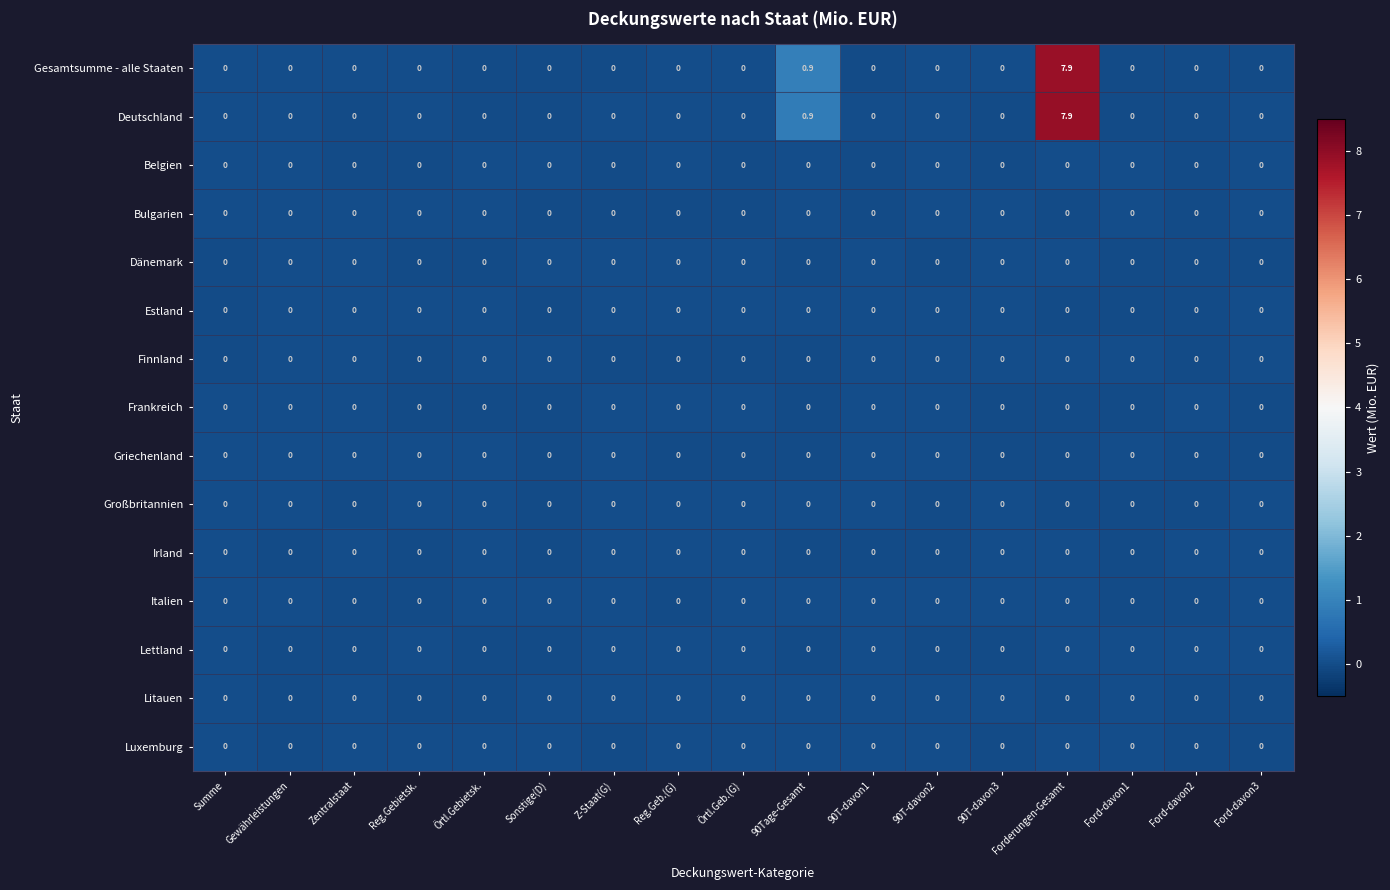

Is the value of Litauen at Reg.Gebietsk. greater than the value of Gesamtsumme - alle Staaten at 90Tage-Gesamt?

No